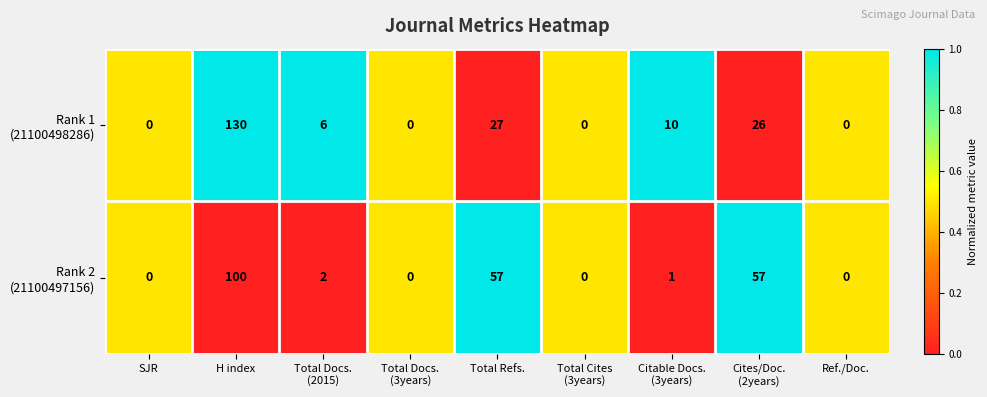

Count the number of data series in this chart.

2